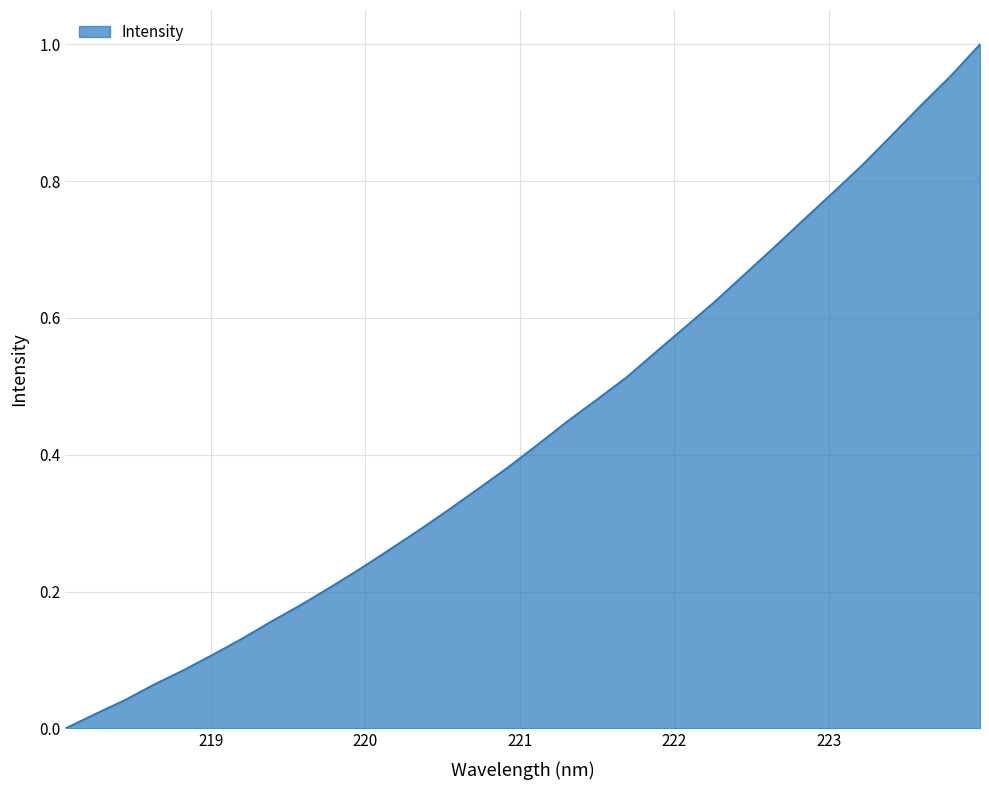

Does the chart have visible grid lines?

Yes